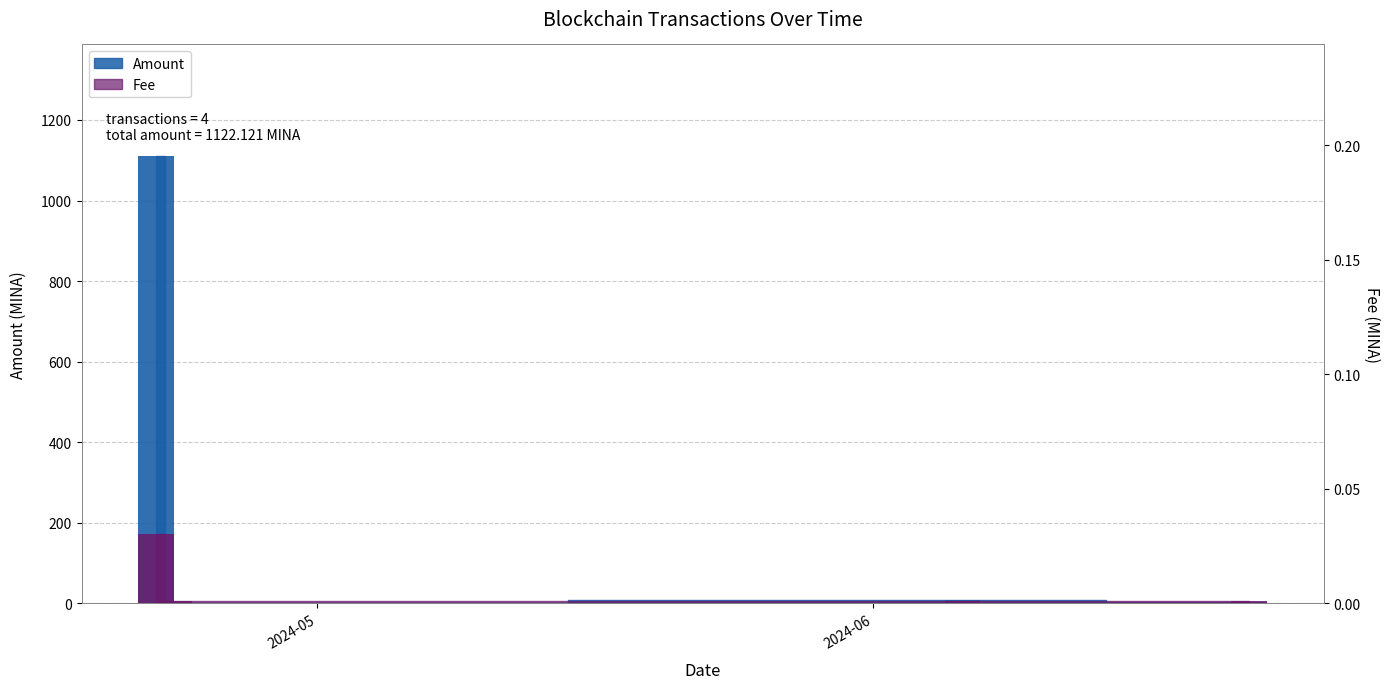

What is the value of the Amount bar at the 3rd from the left?

7.9